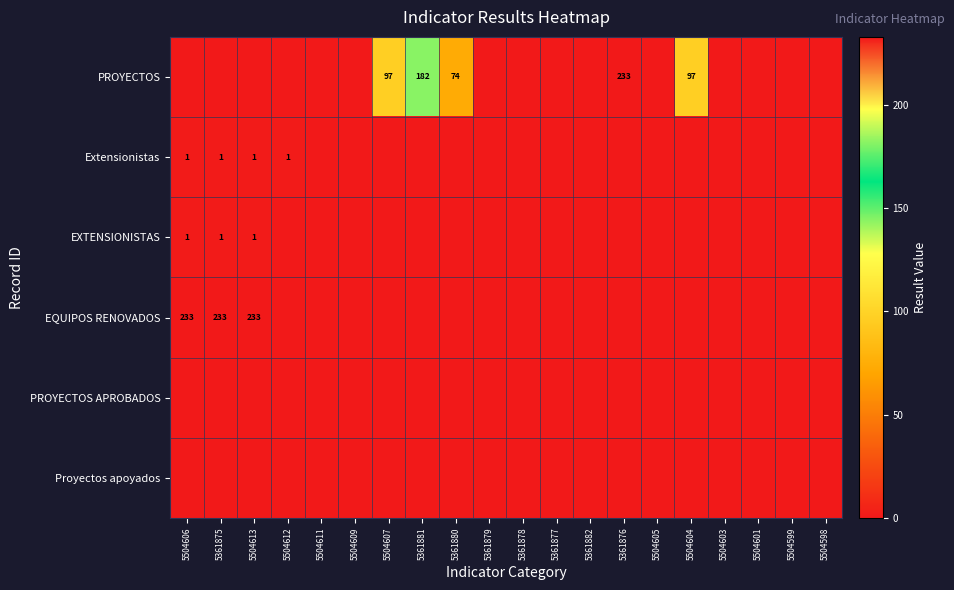

The Extensionistas series shows -1 at 5361882. True or false?

False